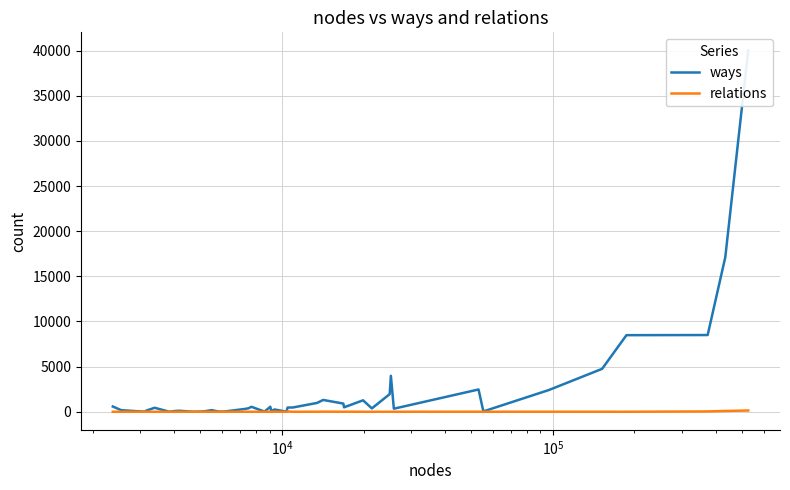

True or false: relations has a value of 3 at 16.

False